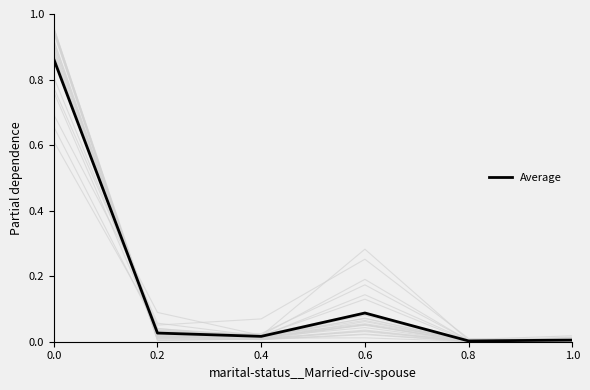

What is the difference between the second highest and second lowest values?

0.1